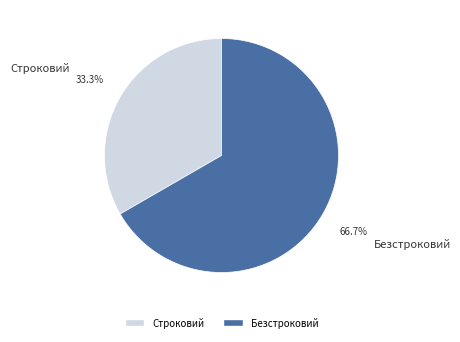

Rank the categories by value from lowest to highest.

Строковий, Безстроковий